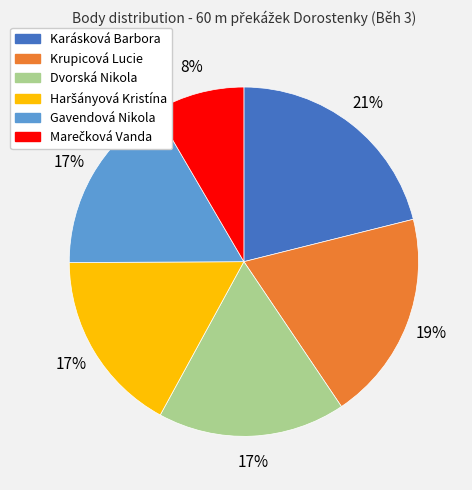

Approximately how many times larger is the value at Dvorská Nikola compared to Krupicová Lucie?

0.9